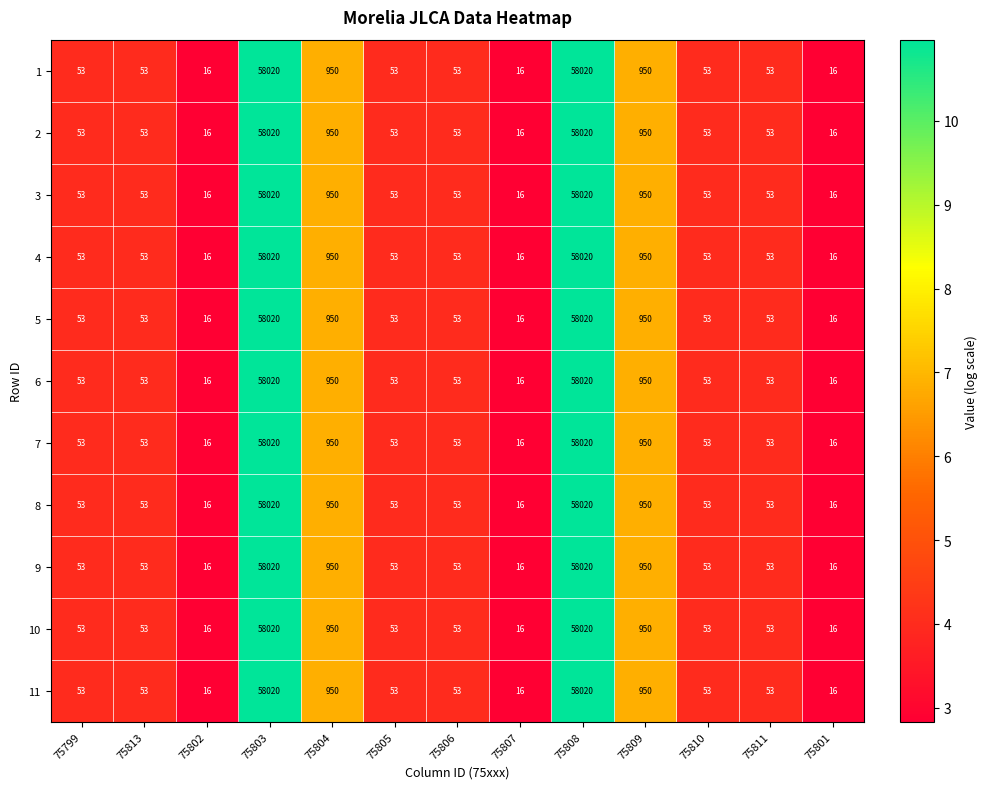

How many data points does each series have?

13